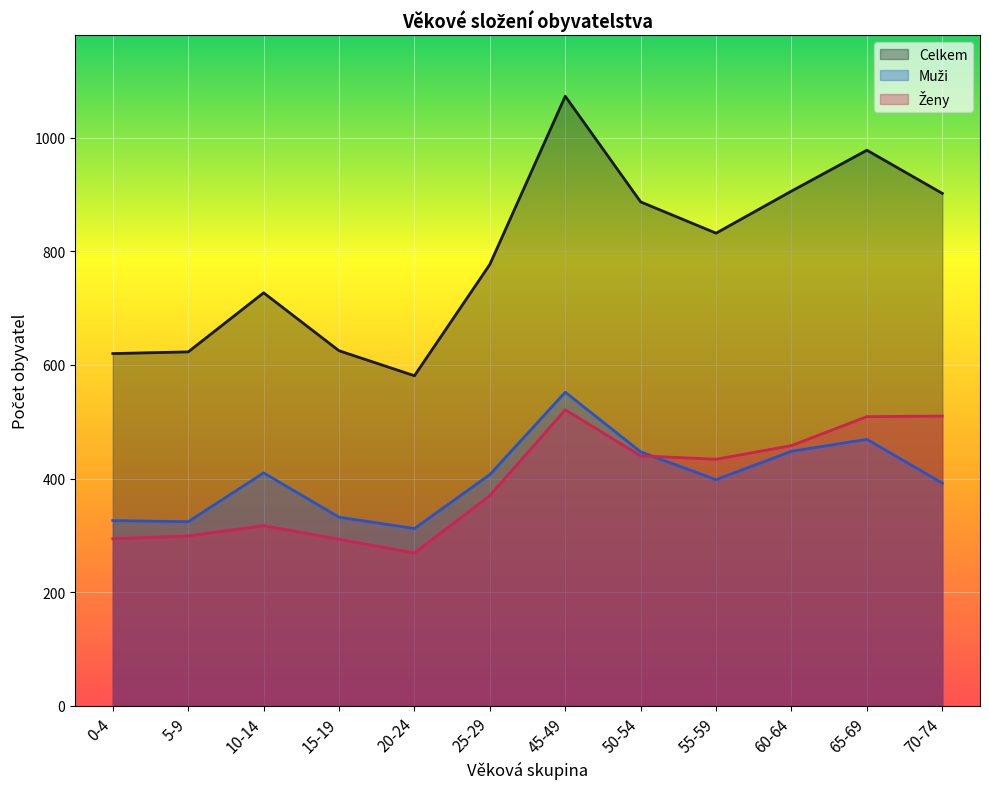

What are all the series names shown in the legend?

Muži, Ženy, Celkem